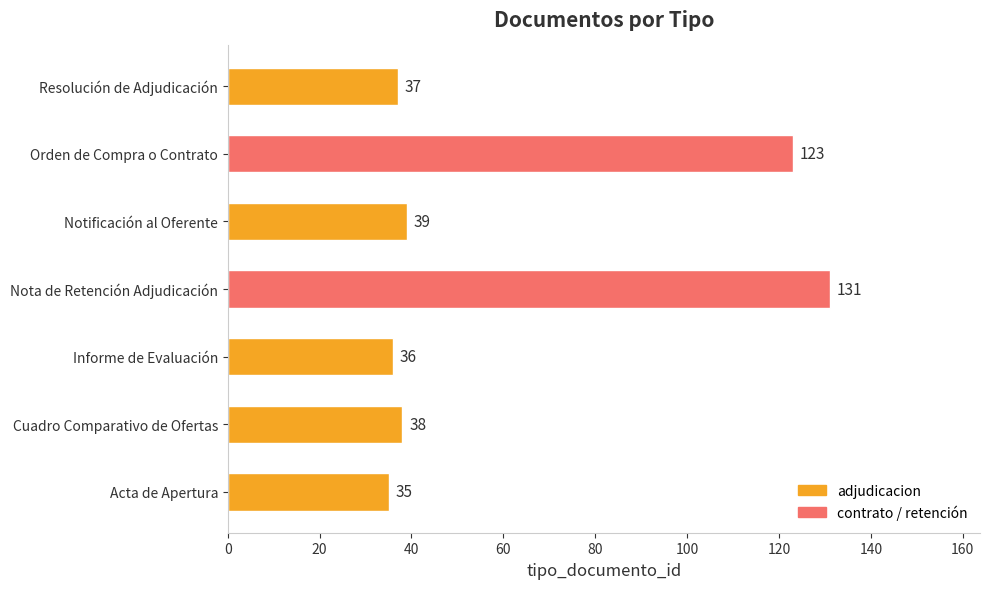

At which category does the chart reach its peak across all series?

Nota de Retención Adjudicación